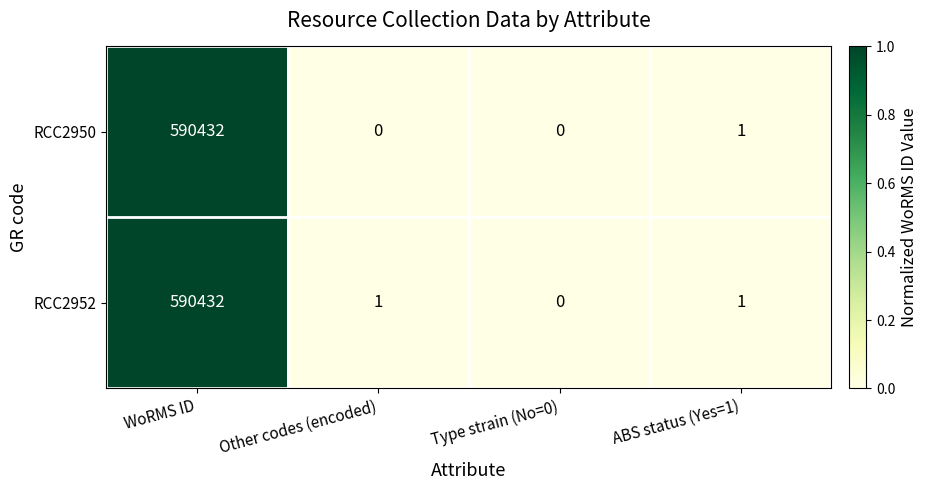

Reading left to right, what are all the values shown in this chart?

RCC2950: 590432	0	0	1
RCC2952: 590432	1	0	1